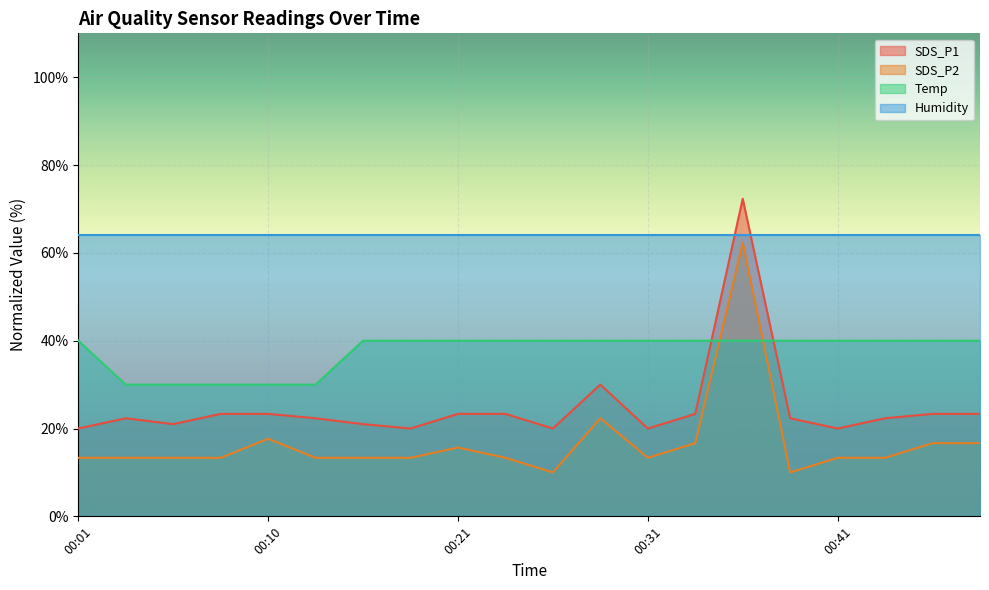

At how many categories does at least one series exceed 42?

20